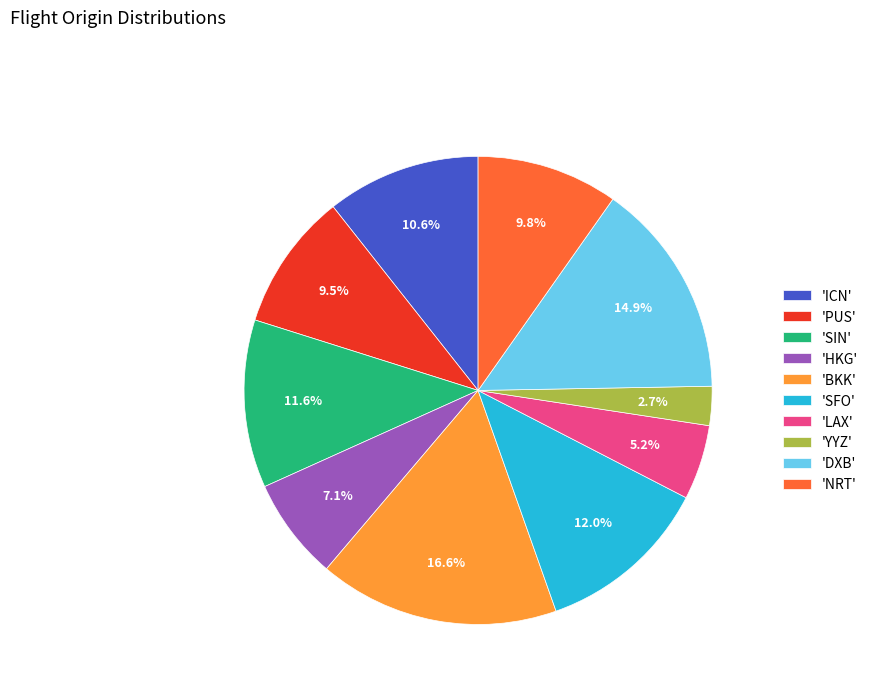

Does 'SIN' represent more than half of the total?

No